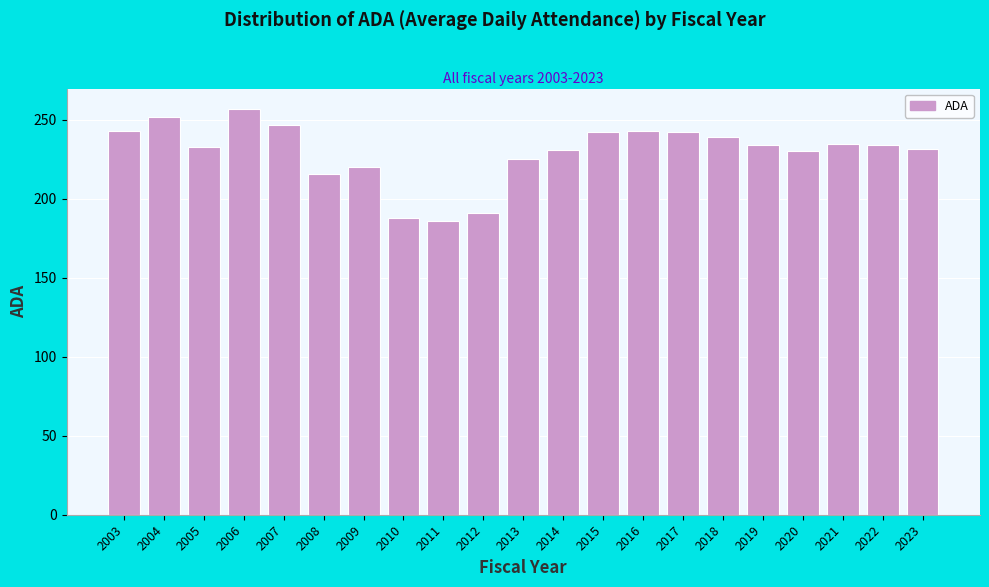

What is the sum of all values?

4820.0